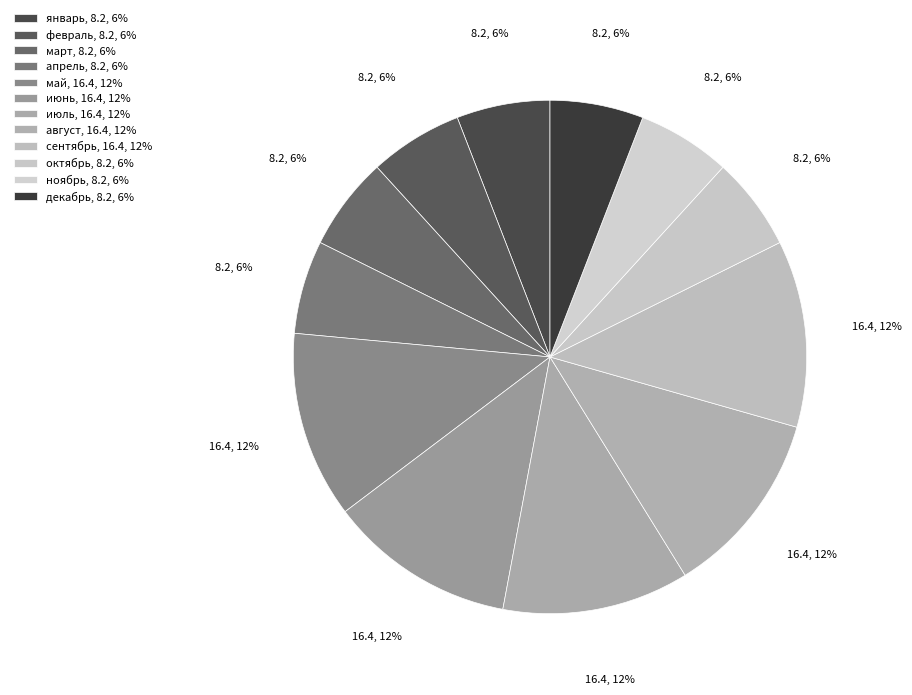

Count the number of slices in the pie.

12